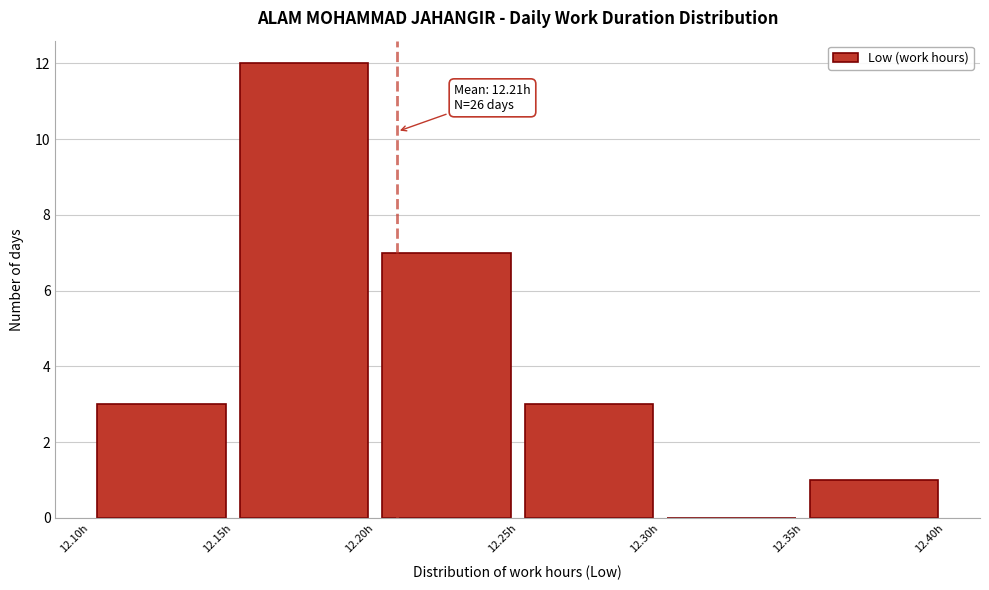

Which range on the x-axis has the tallest bar?

12.15 to 12.20